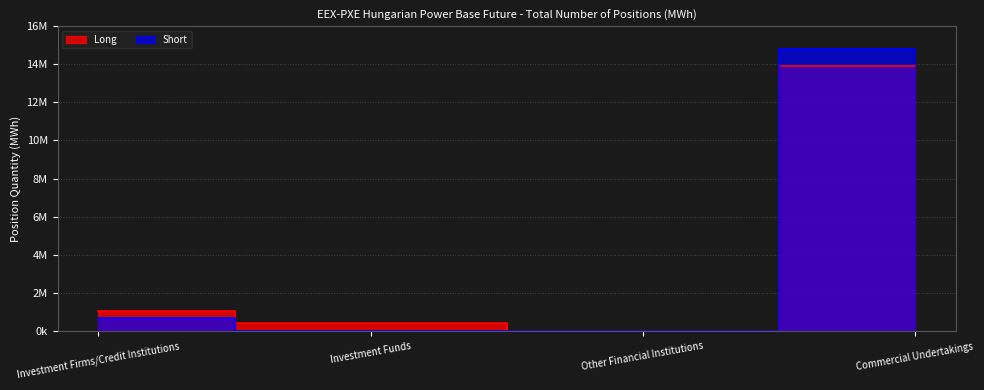

The value of Short at Investment Funds is 0. True or false?

True